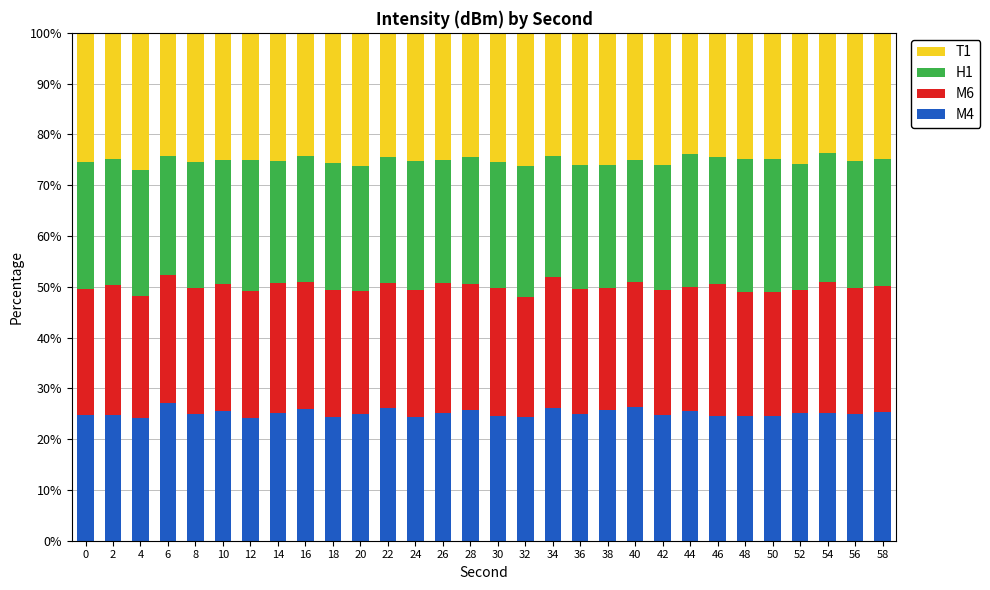

What is the total value across all series at 48?

100.0